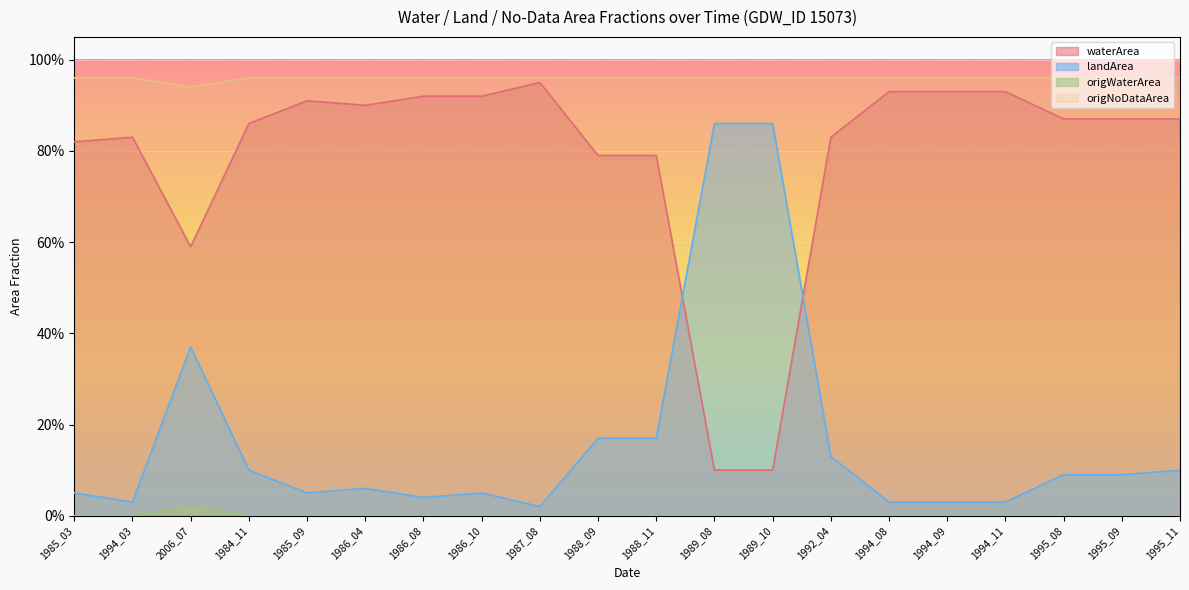

Which series has the largest total across all categories?

origNoDataArea